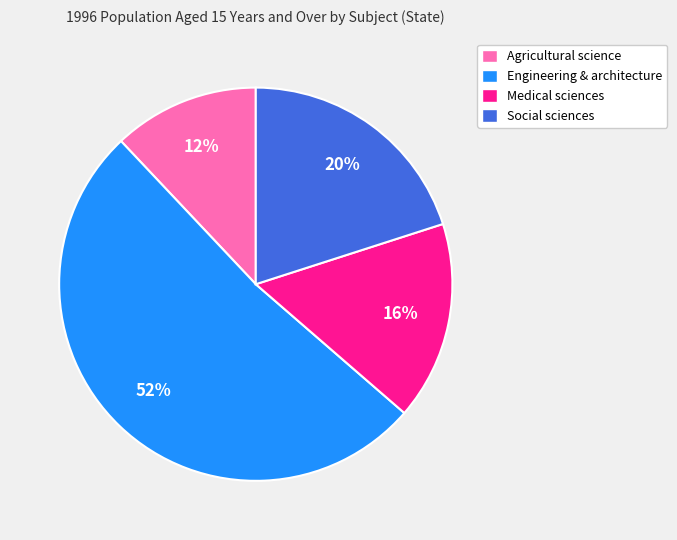

Is the sum of Agricultural science and Engineering & architecture greater than half?

Yes